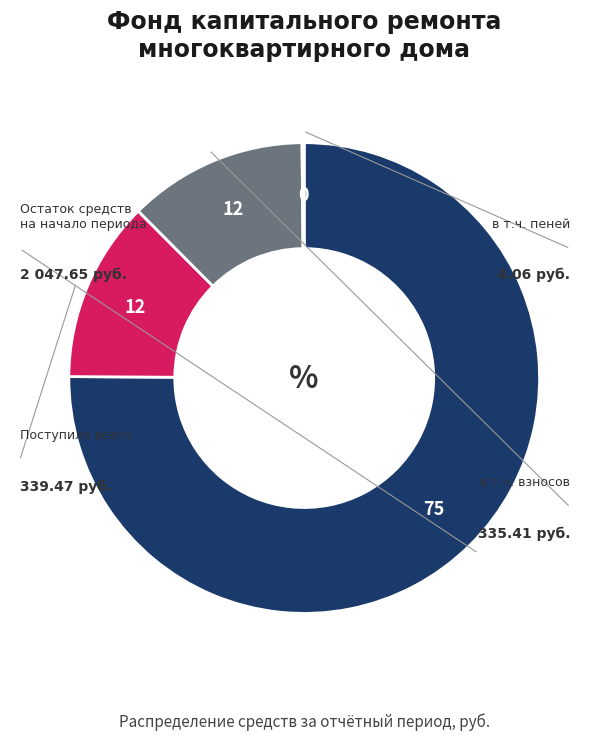

Is there a majority slice in this chart?

Yes